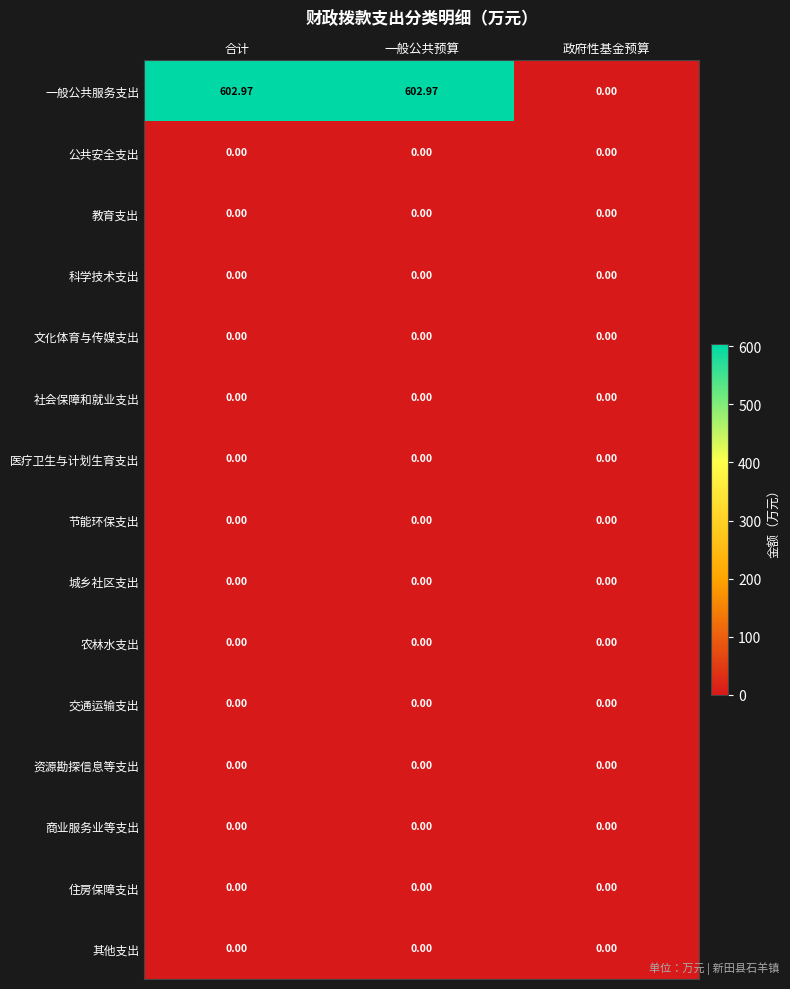

Which series has the largest total across all categories?

一般公共服务支出